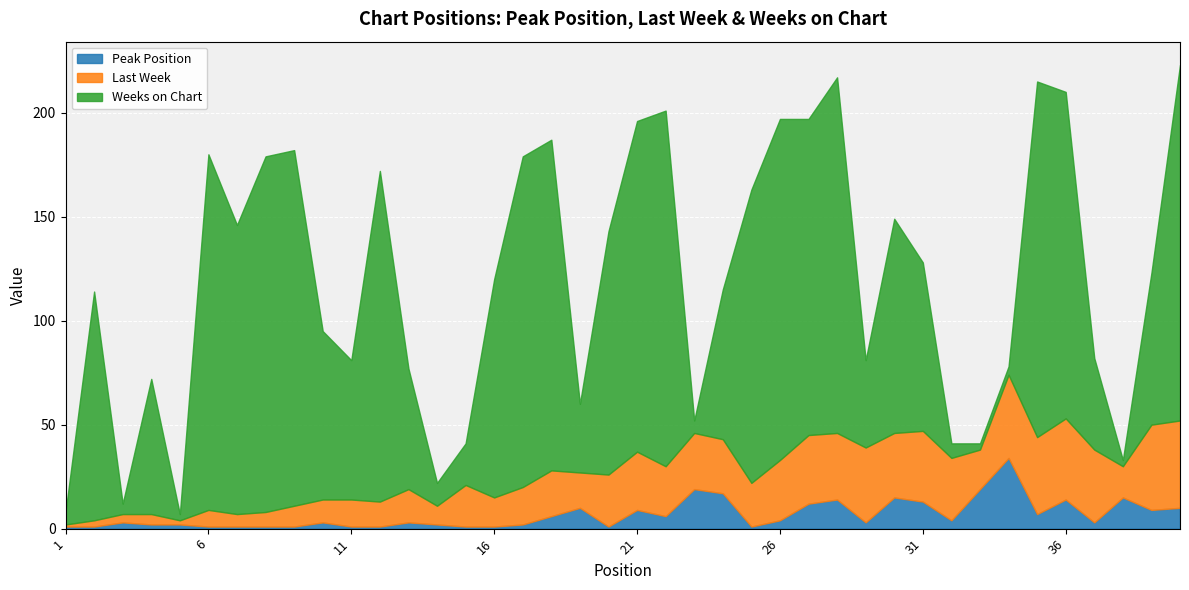

What is the difference between the Peak Position values at 33 and 39?

10